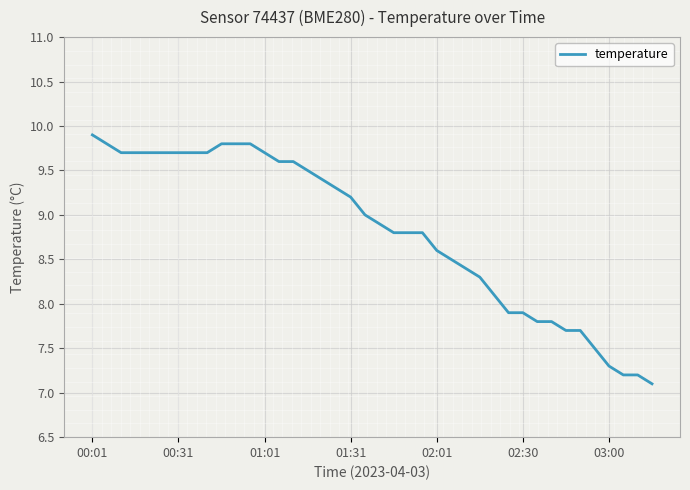

What is the difference between the maximum and minimum values?

2.8